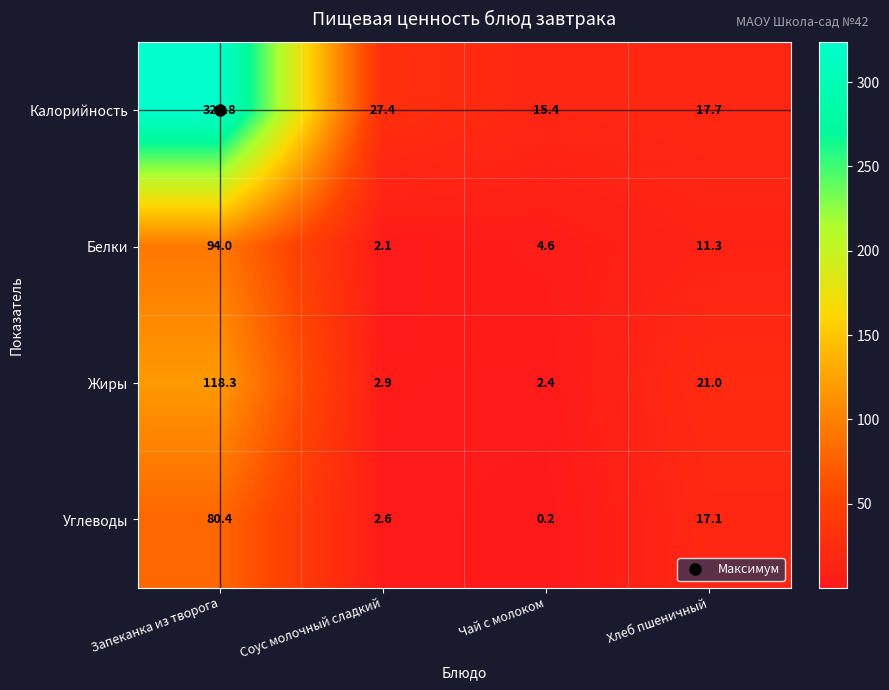

What is the minimum value shown in the chart?

0.2